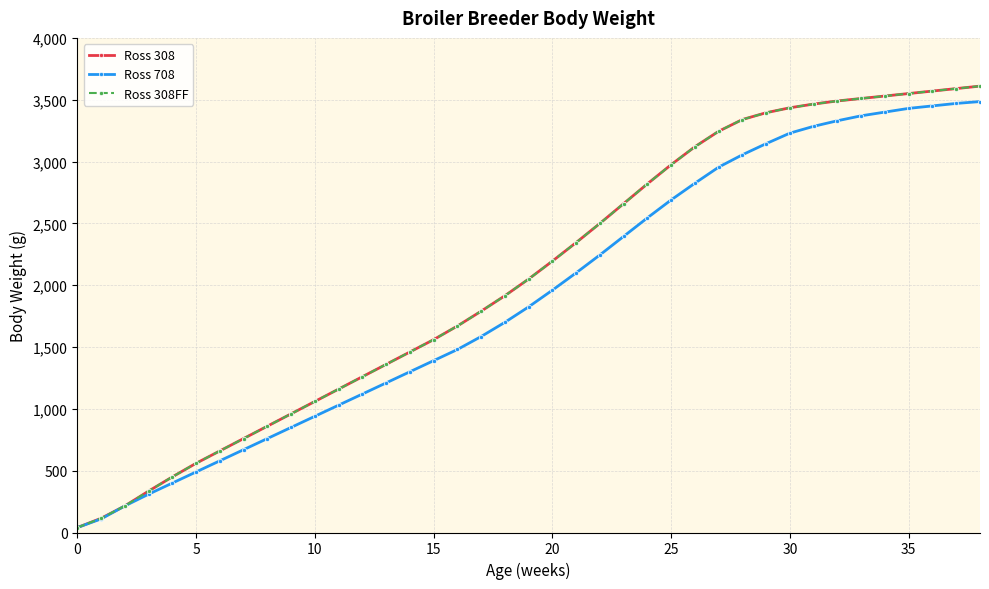

What is the label of the 22nd point from the right?

17